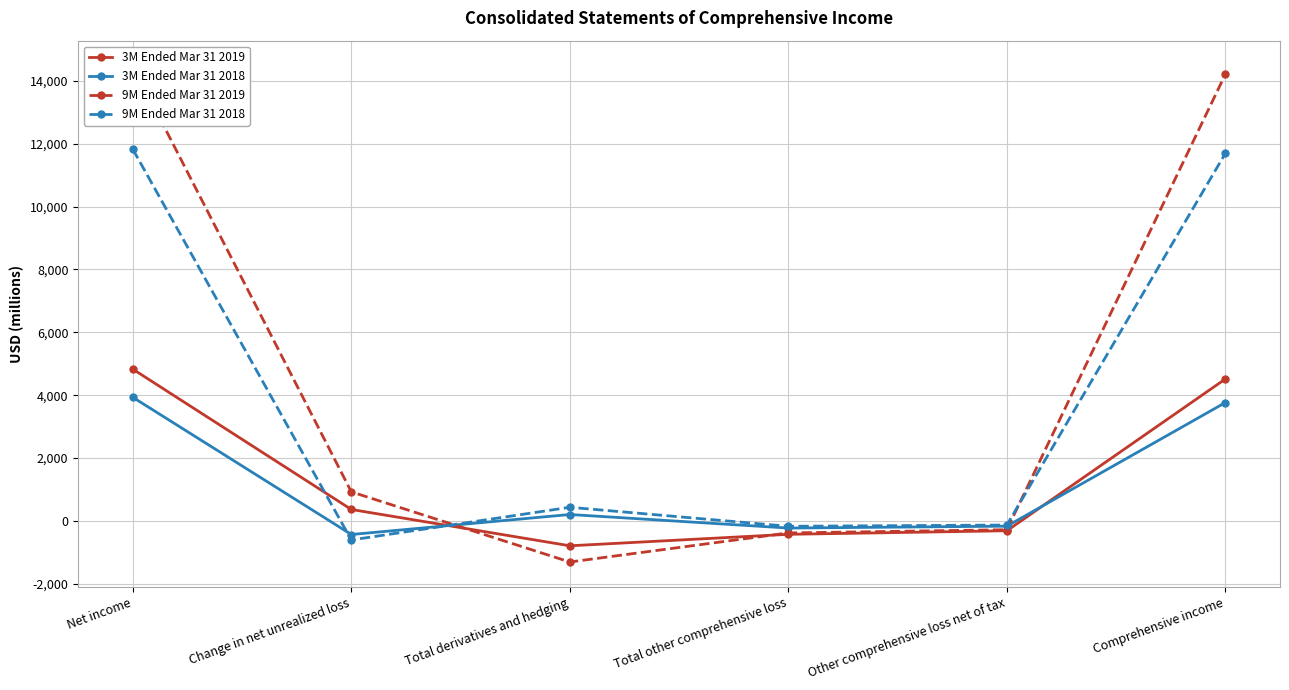

Reading left to right, extract all data points from this chart.

3M Ended Mar 31 2019: Net income=4828	Change in net unrealized loss=365	Total derivatives and hedging=-790	Total other comprehensive loss=-425	Other comprehensive loss net of tax=-312	Comprehensive income=4516
3M Ended Mar 31 2018: Net income=3932	Change in net unrealized loss=-431	Total derivatives and hedging=205	Total other comprehensive loss=-226	Other comprehensive loss net of tax=-166	Comprehensive income=3766
9M Ended Mar 31 2019: Net income=14487	Change in net unrealized loss=925	Total derivatives and hedging=-1306	Total other comprehensive loss=-381	Other comprehensive loss net of tax=-279	Comprehensive income=14208
9M Ended Mar 31 2018: Net income=11822	Change in net unrealized loss=-605	Total derivatives and hedging=435	Total other comprehensive loss=-170	Other comprehensive loss net of tax=-130	Comprehensive income=11692